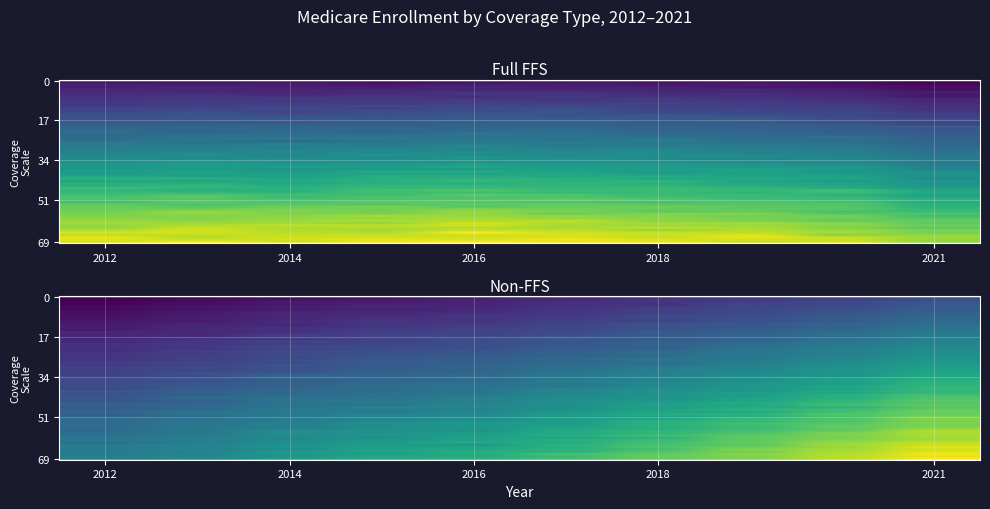

Reading left to right, extract all data points from this chart.

19034793.5	20417482.1	21606923.5	22623829.2	23970999.8	25609187.9	27232933.1	28571557.3	30199516.8	32963555.3